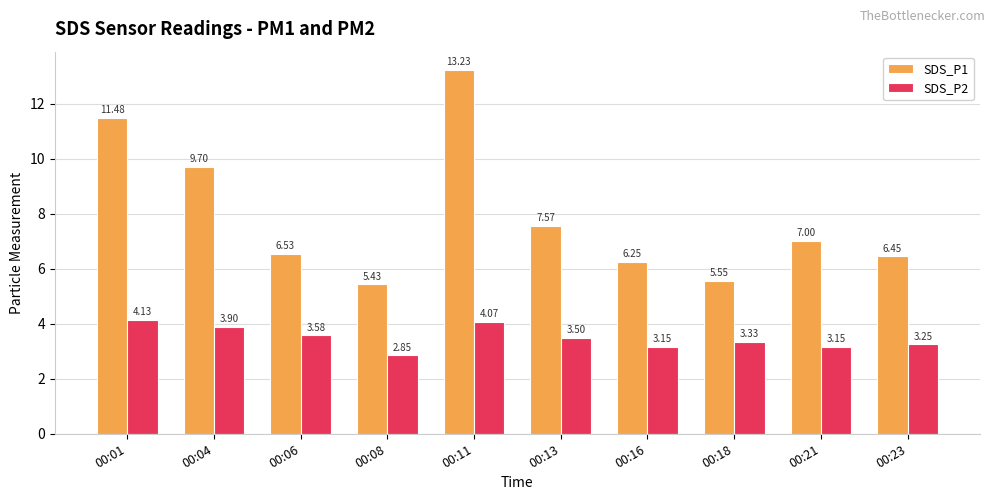

Is it true that SDS_P1 equals 6.5 at 00:06?

True